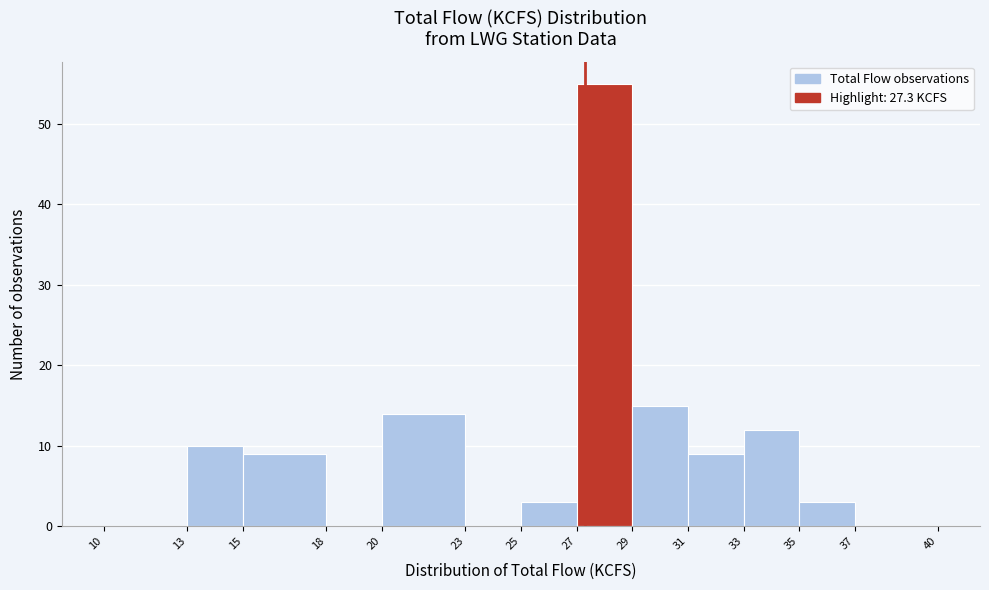

Over which range of the x-axis is the bar tallest?

27 to 29